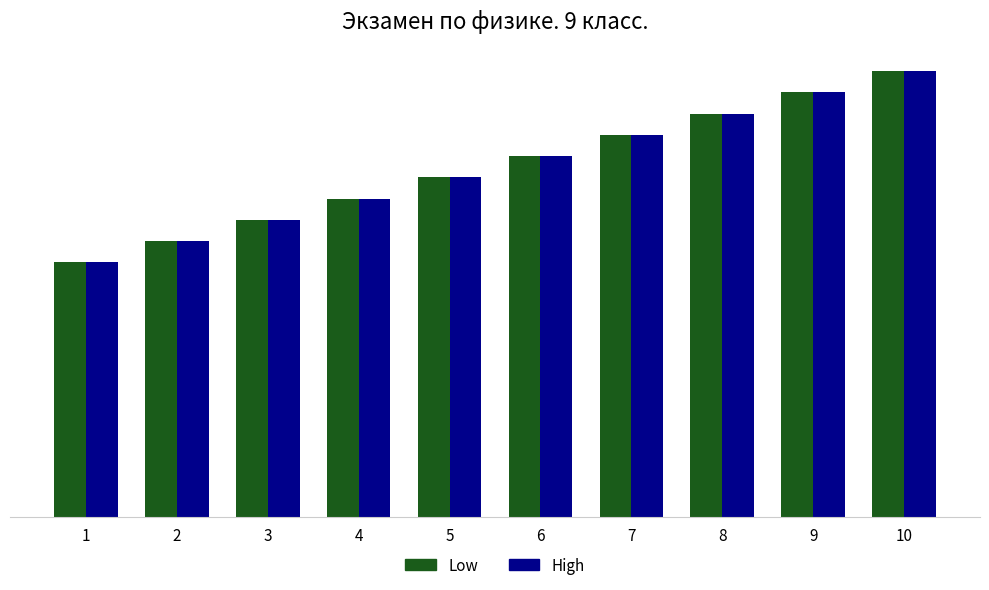

Is it true that High equals 20 at 9?

True